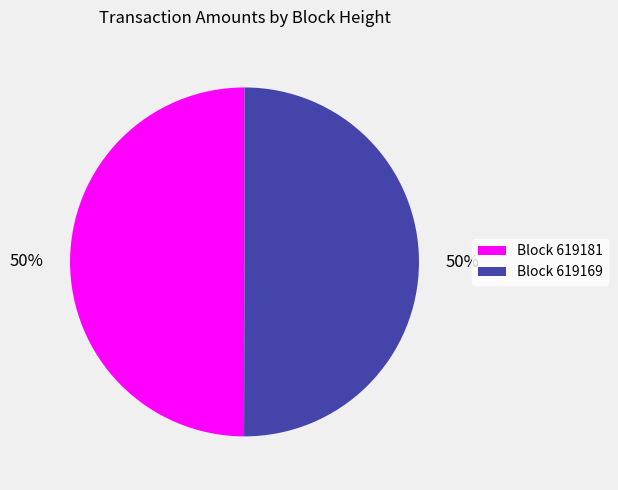

To the nearest percent, what percentage of the pie is Block 619181?

50%